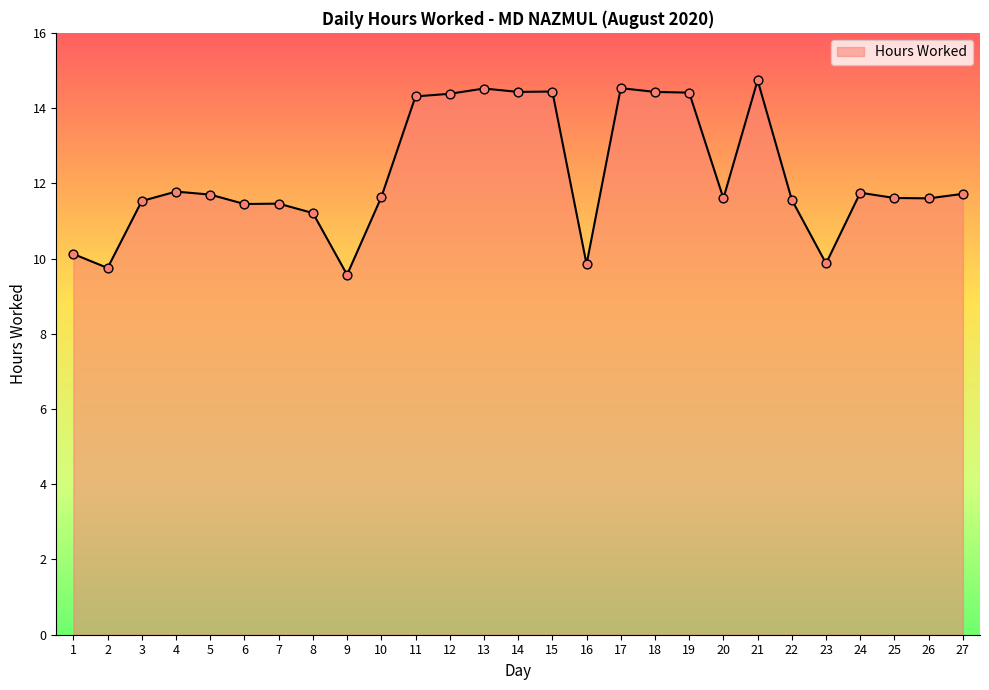

Between 23 and 24, which is larger?

24